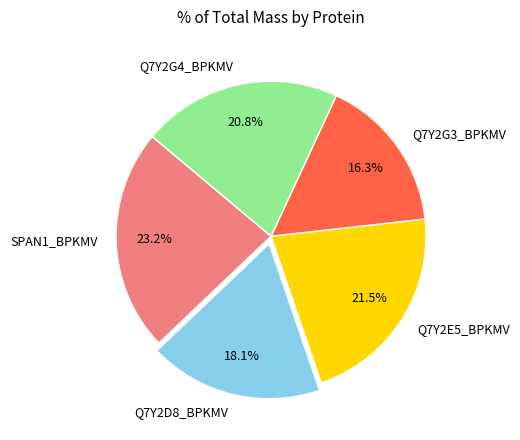

Which slice is the smallest?

Q7Y2G3_BPKMV